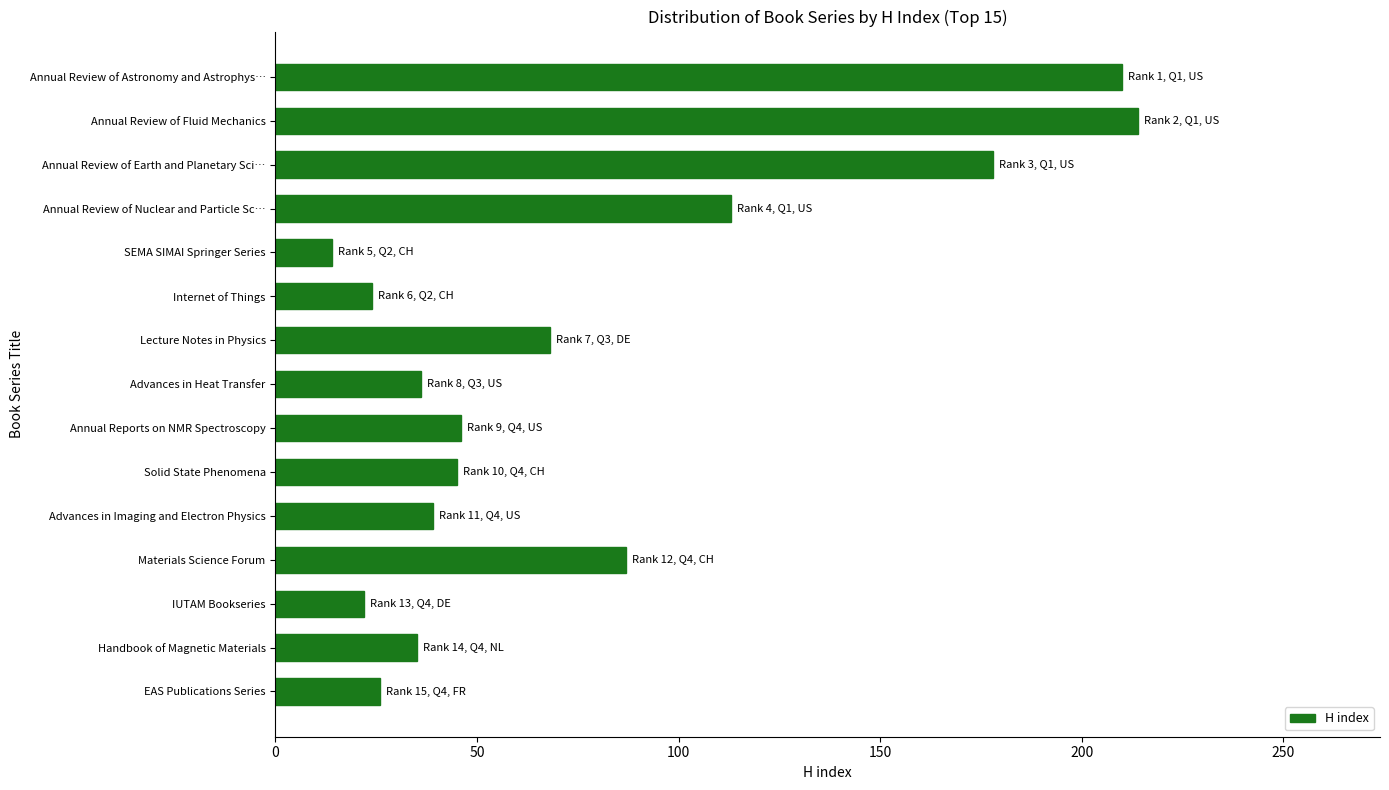

What is the sum of all values?

1157